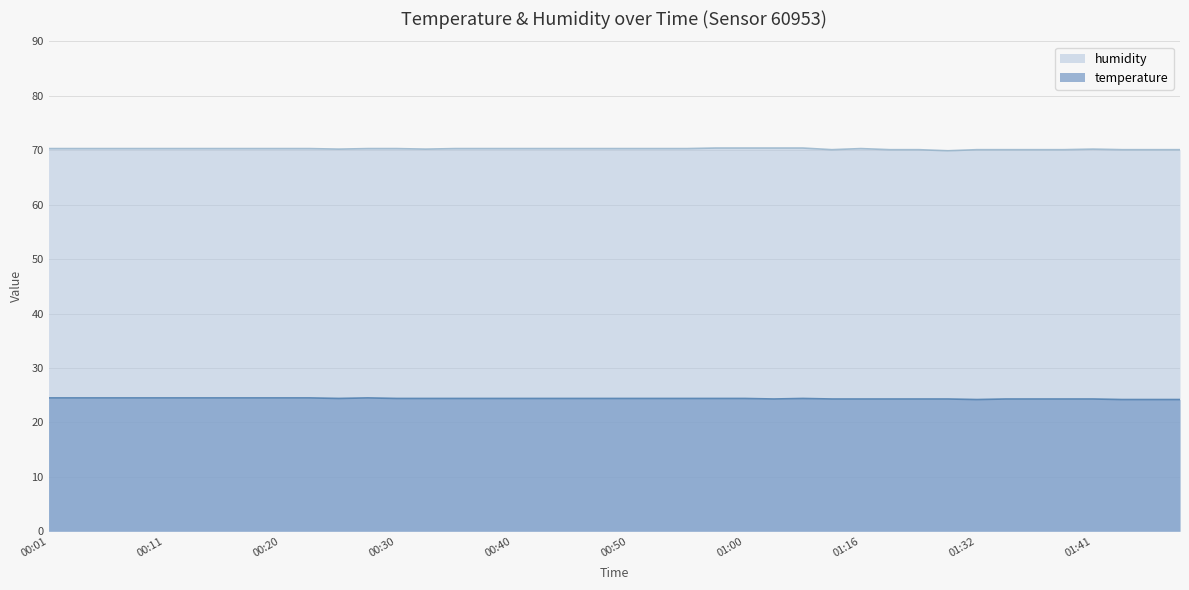

What is the sum of all humidity values?

2809.7